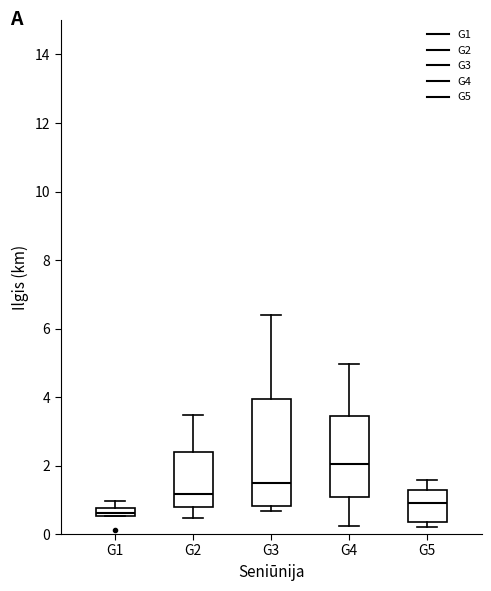

Which box is the tallest, from its lower edge to its upper edge?

G3